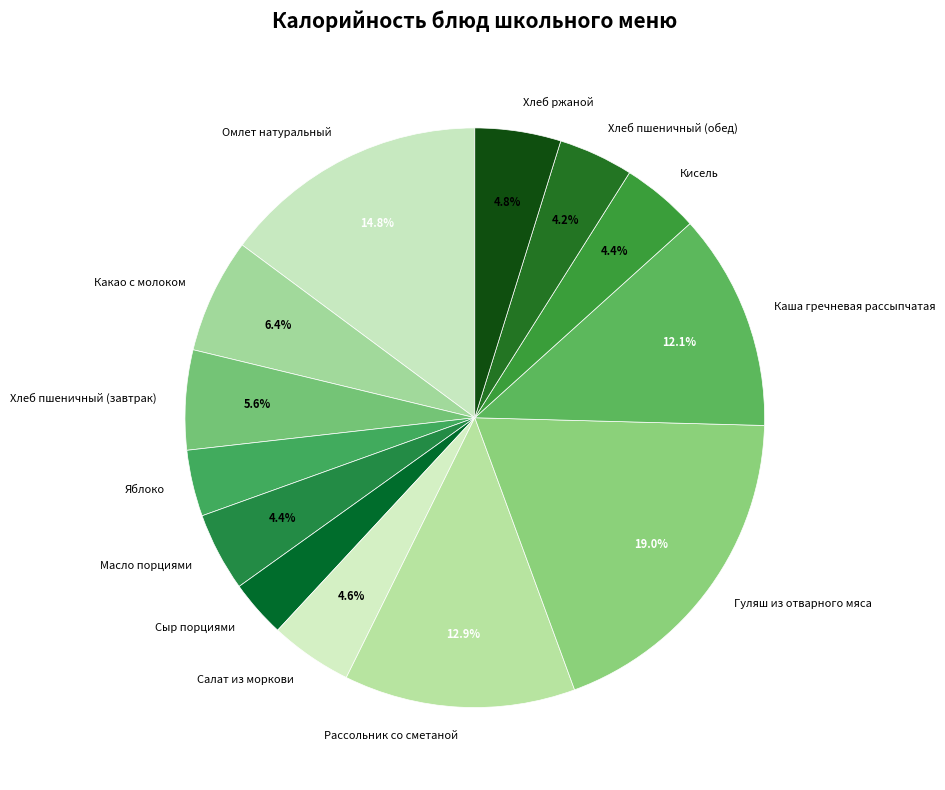

What percentage is the Рассольник со сметаной slice, to the nearest percent?

13%